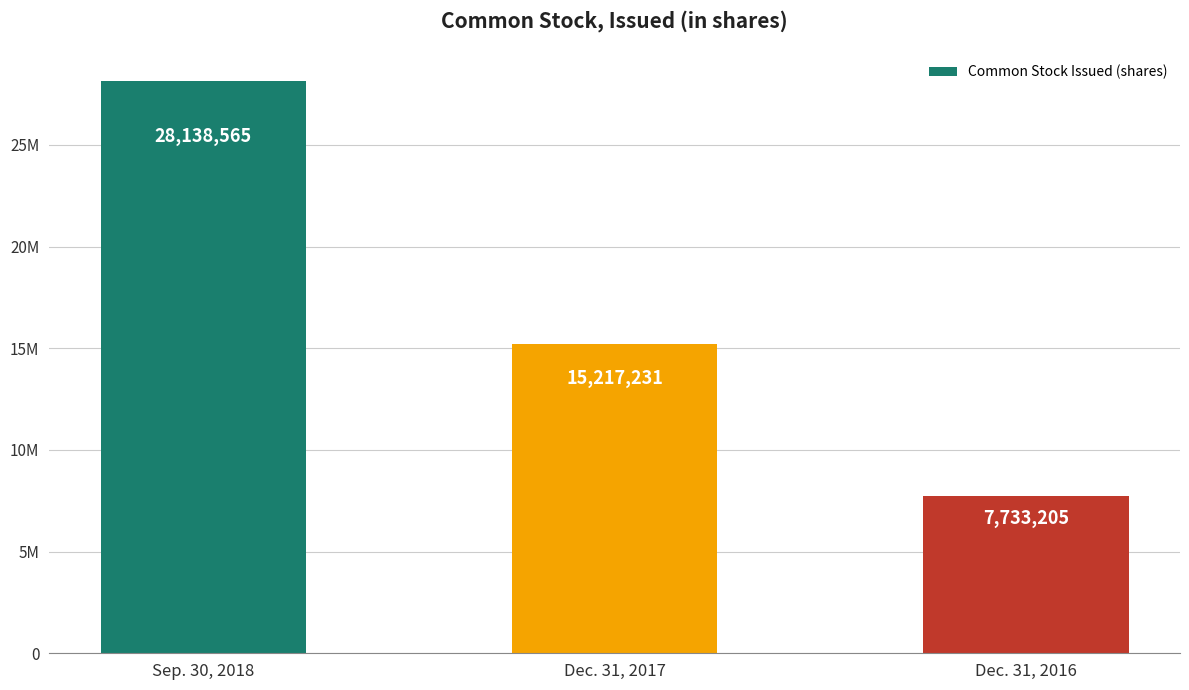

What position from the left is Dec. 31, 2017?

2